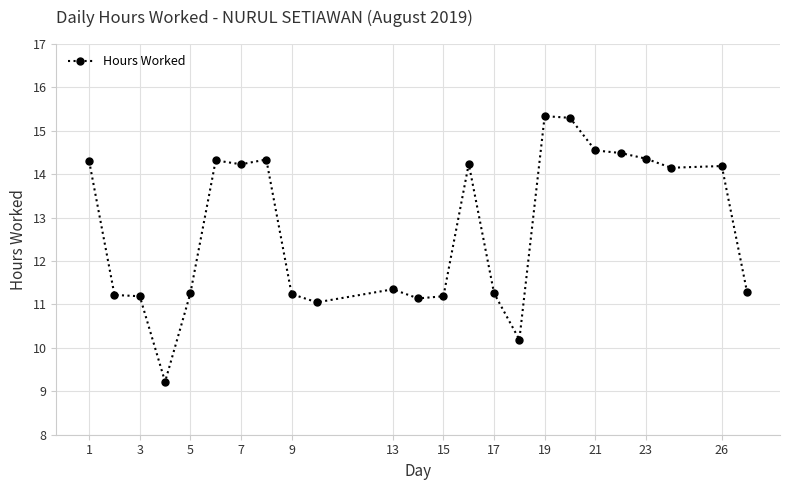

True or false: there are more than 0 points higher than both neighbors.

True